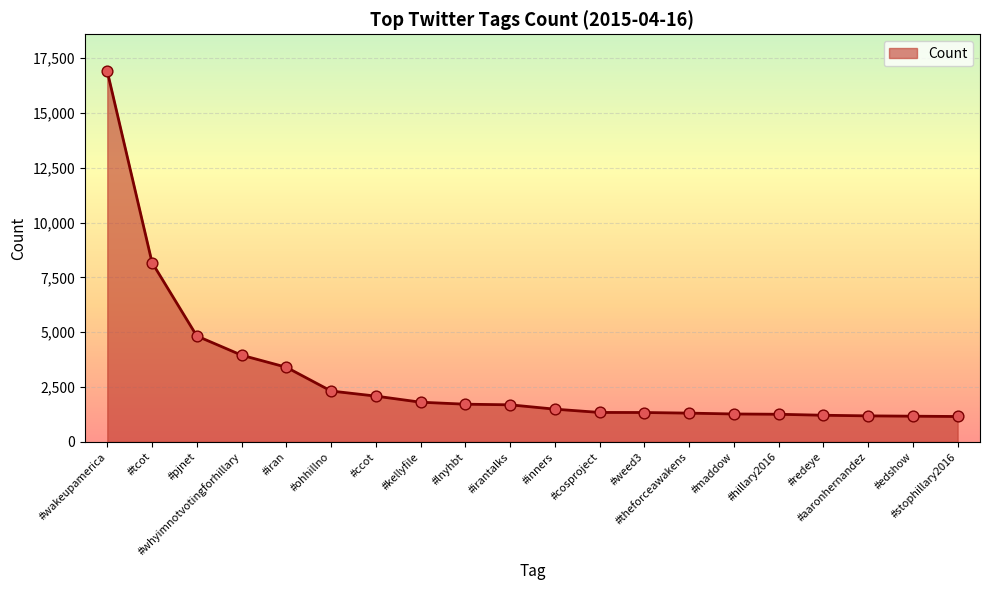

Approximately how many times larger is the value at #whyimnotvotingforhillary compared to #iran?

1.2